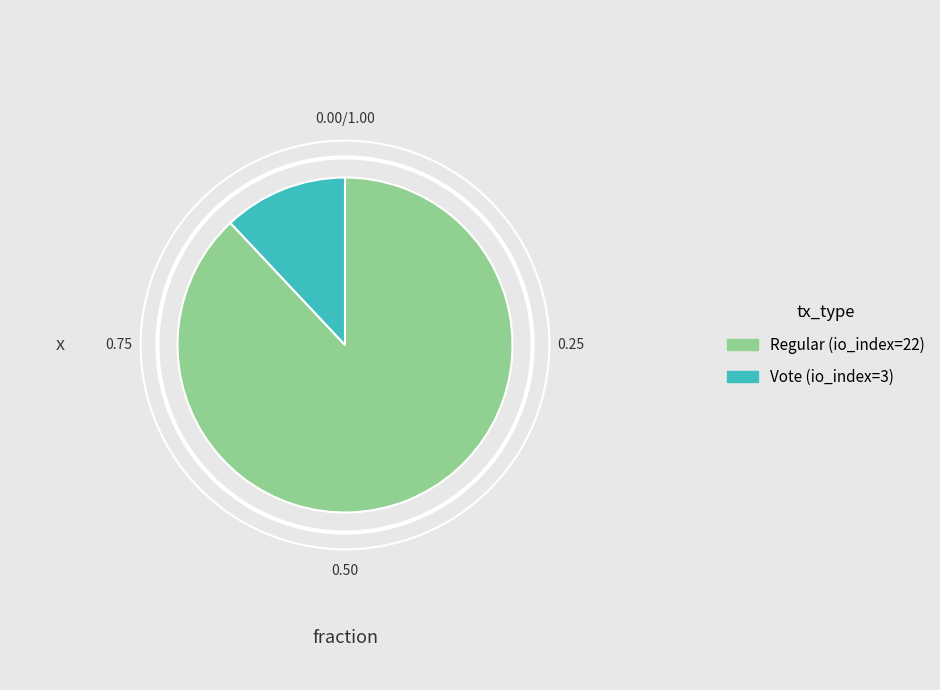

How many slices are in this pie chart?

2